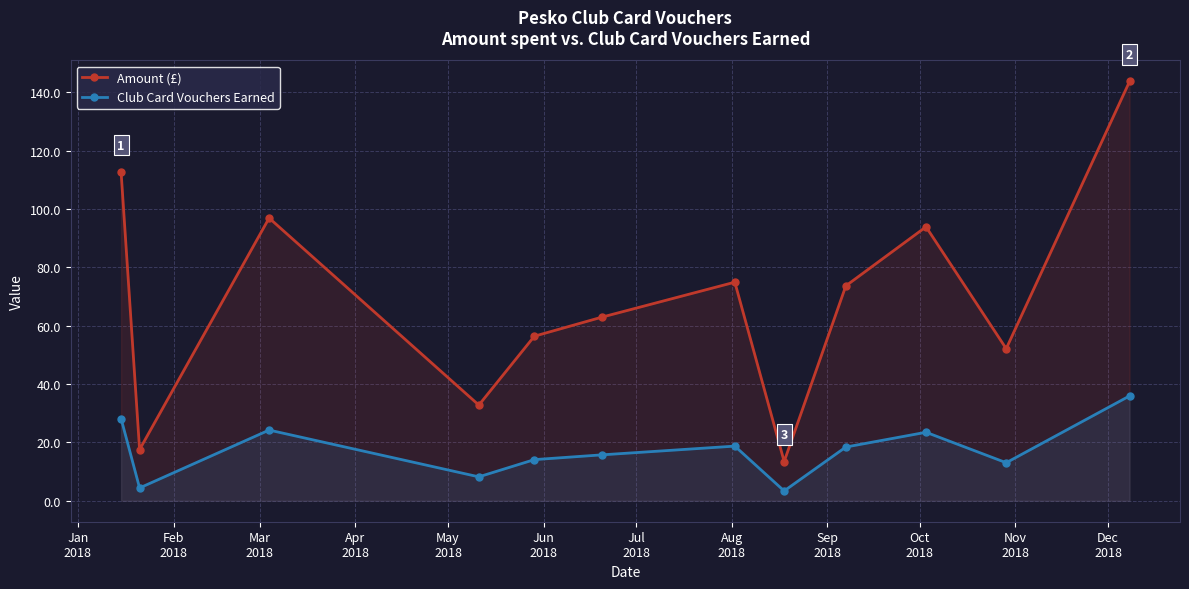

How many lines are shown in the chart?

2